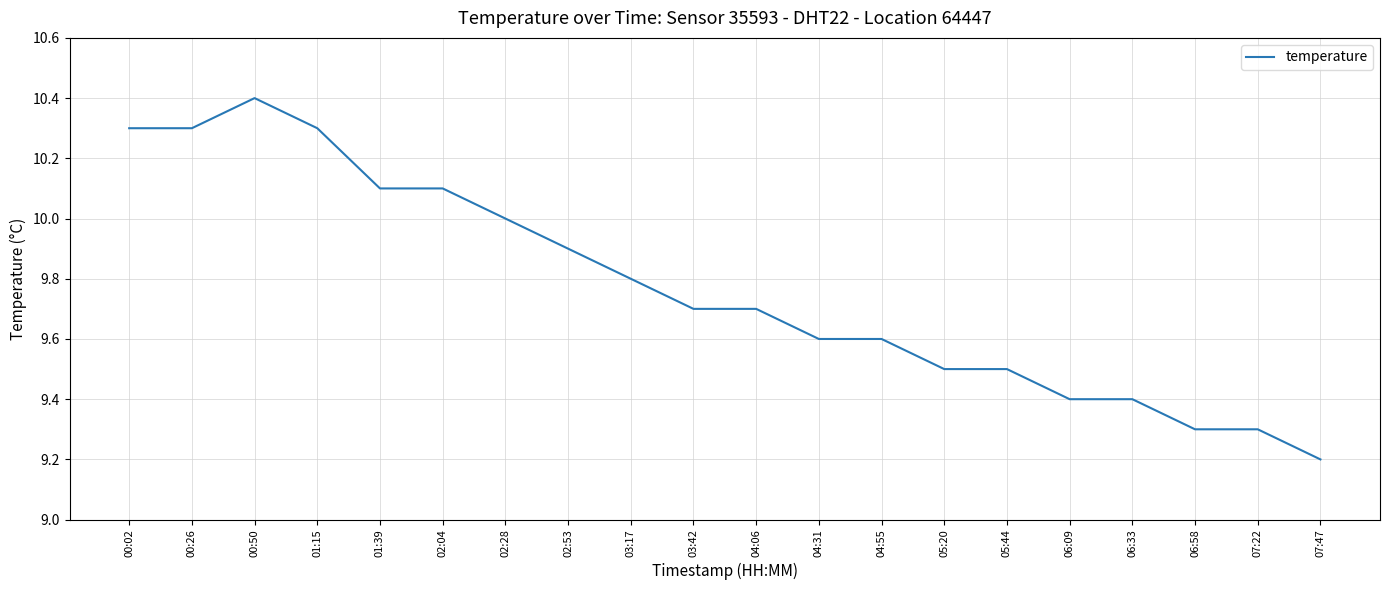

Reading left to right, what are all the values shown in this chart?

10.3	10.3	10.4	10.3	10.1	10.1	10.0	9.9	9.8	9.7	9.7	9.6	9.6	9.5	9.5	9.4	9.4	9.3	9.3	9.2